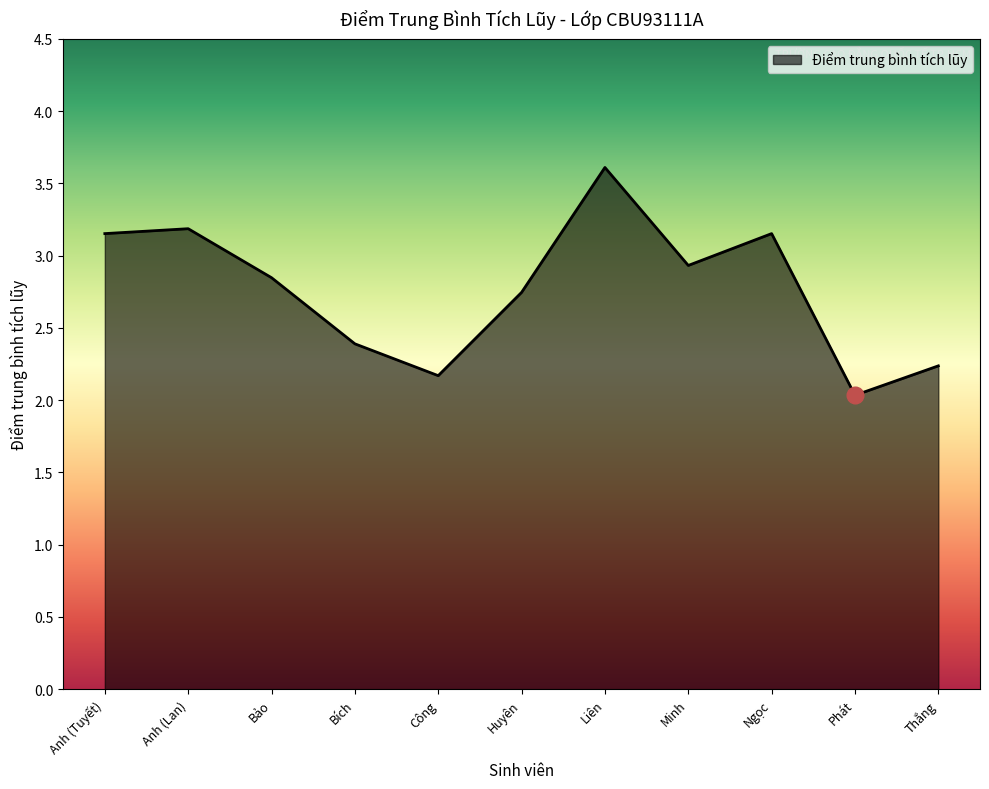

What is the difference between the maximum and minimum values?

1.6